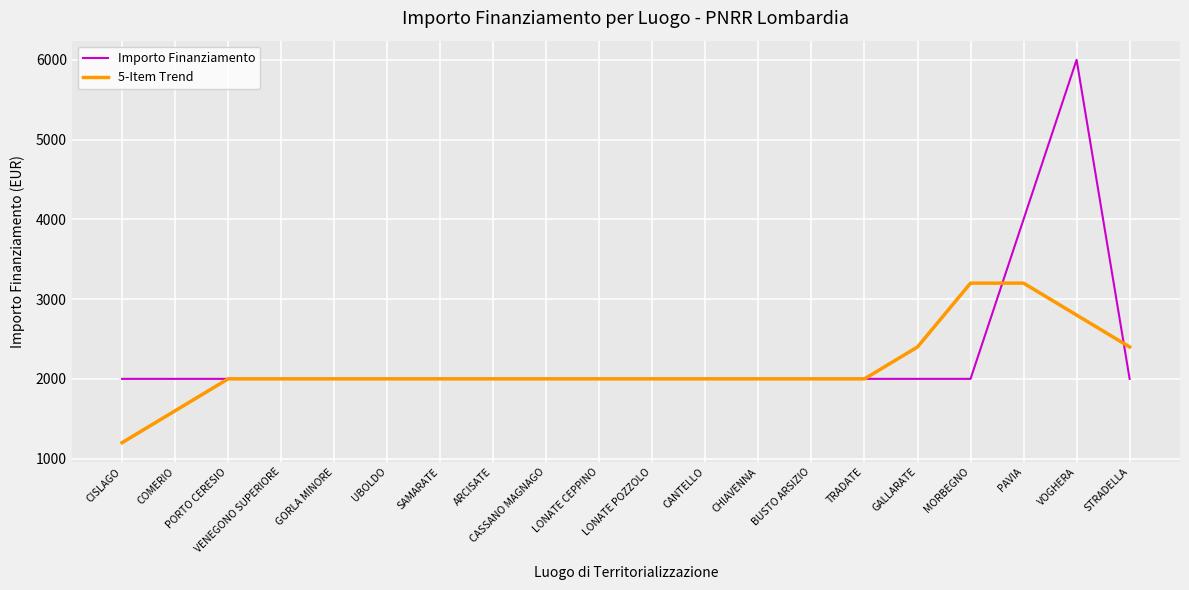

At which category is the sum across all series the highest?

VOGHERA